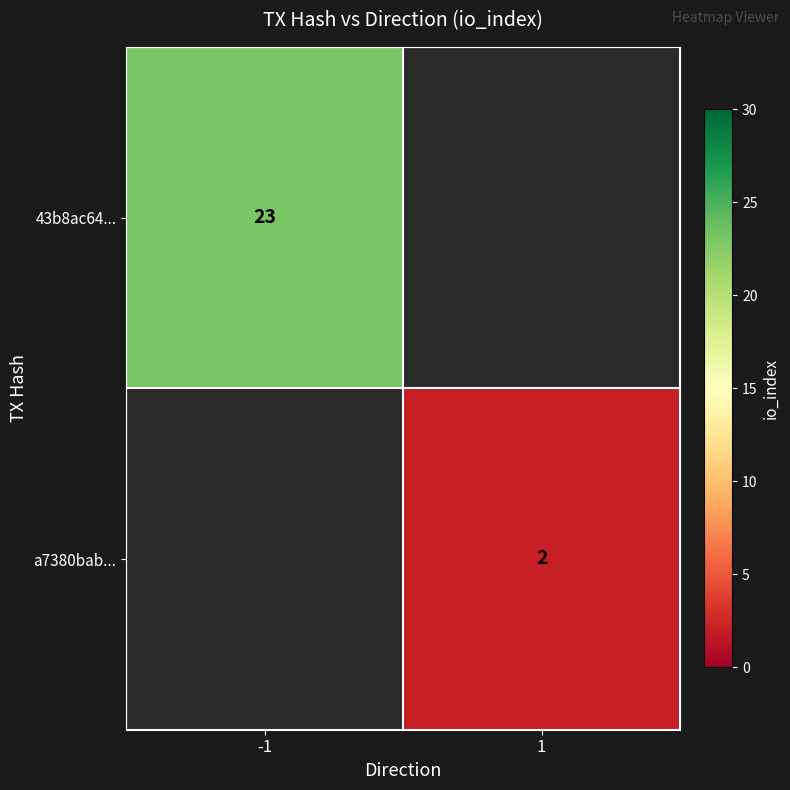

The value of a7380bab... at 1 is 2. True or false?

True